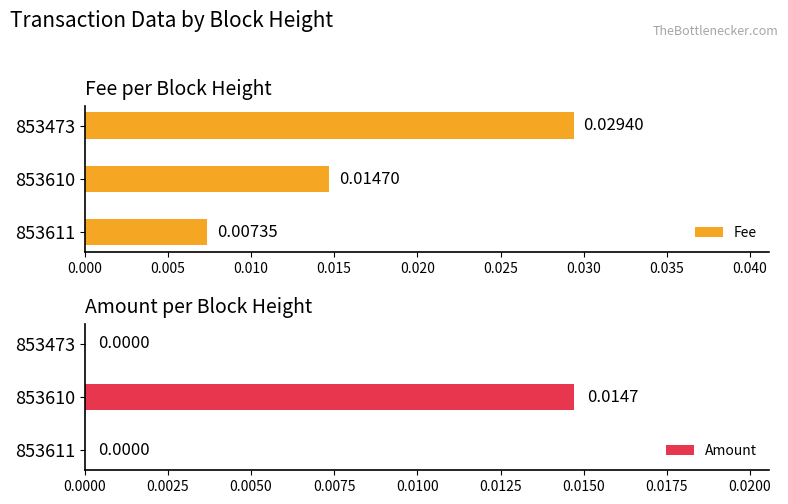

True or false: Amount has a value of 0.0 at 853610.

True